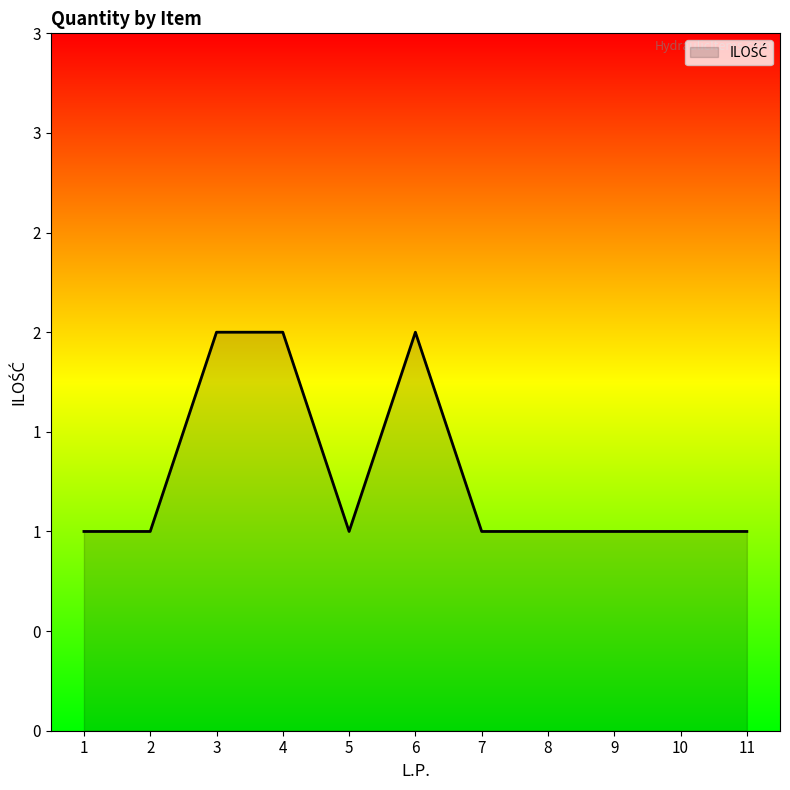

Does the chart have visible grid lines?

No